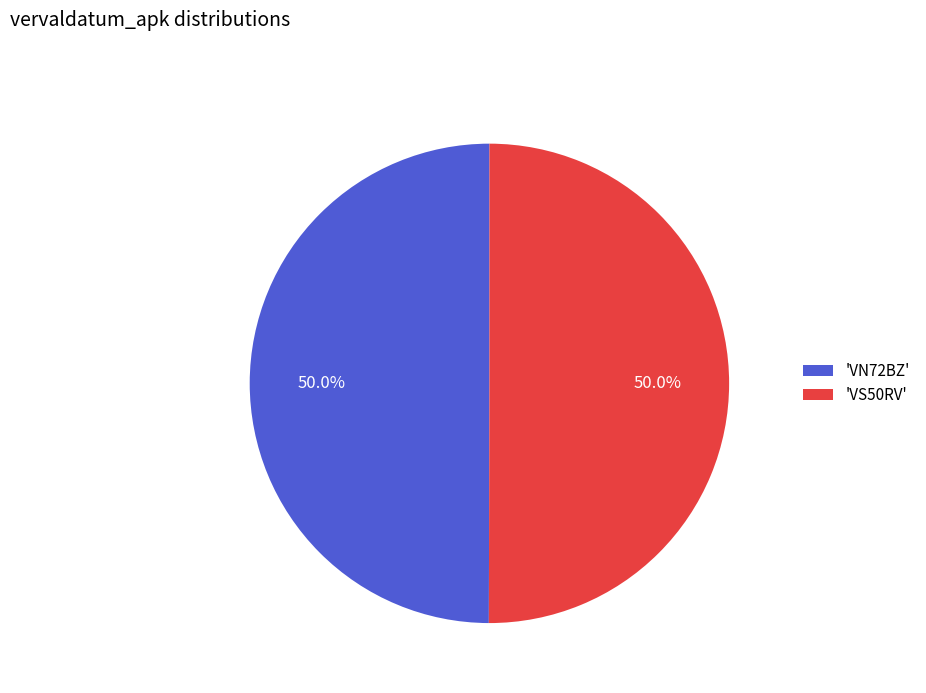

Combined, what portion of the pie is 'VN72BZ' and 'VS50RV'?

100.0%